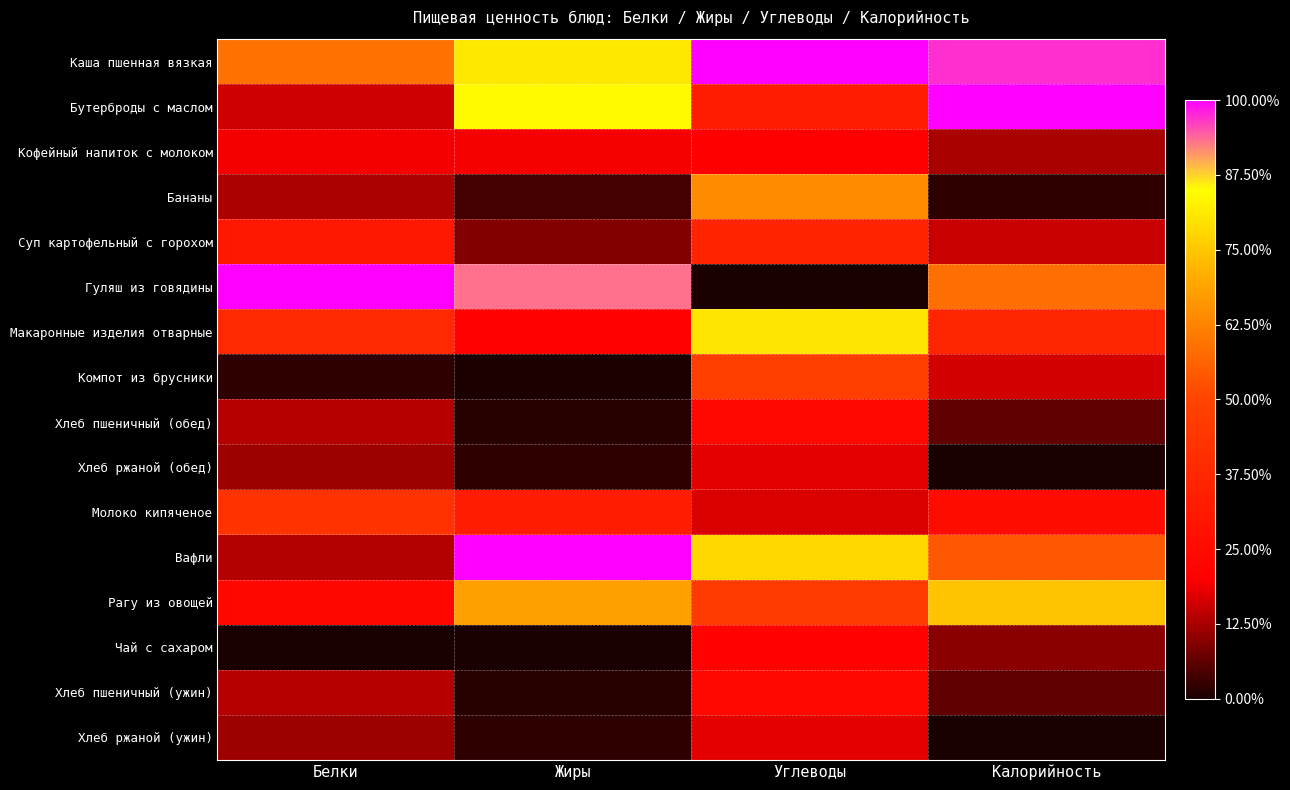

What is the total value across all series at Углеводы?

6.3